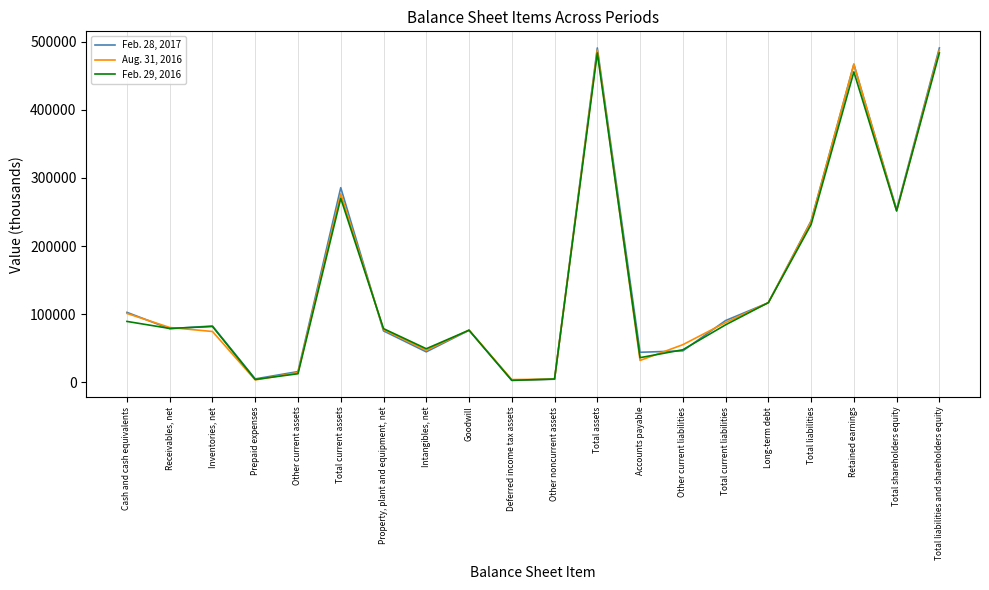

Which series has the largest range (max minus min)?

Feb. 28, 2017